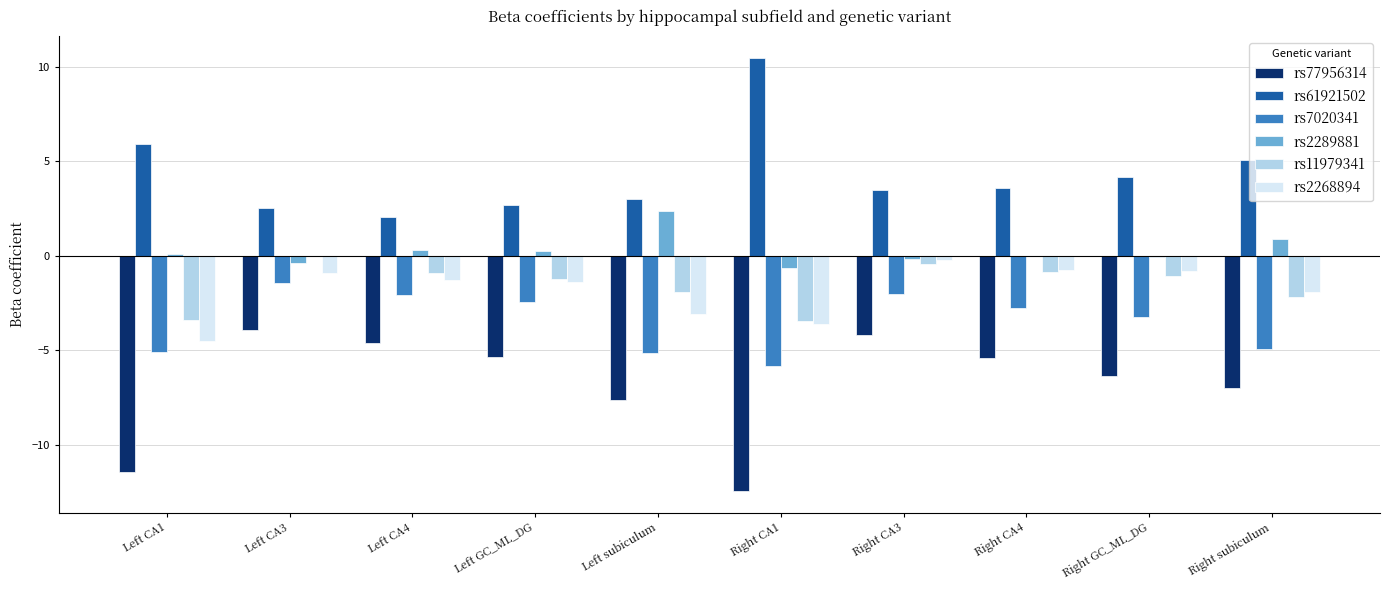

How many groups of bars are there?

10